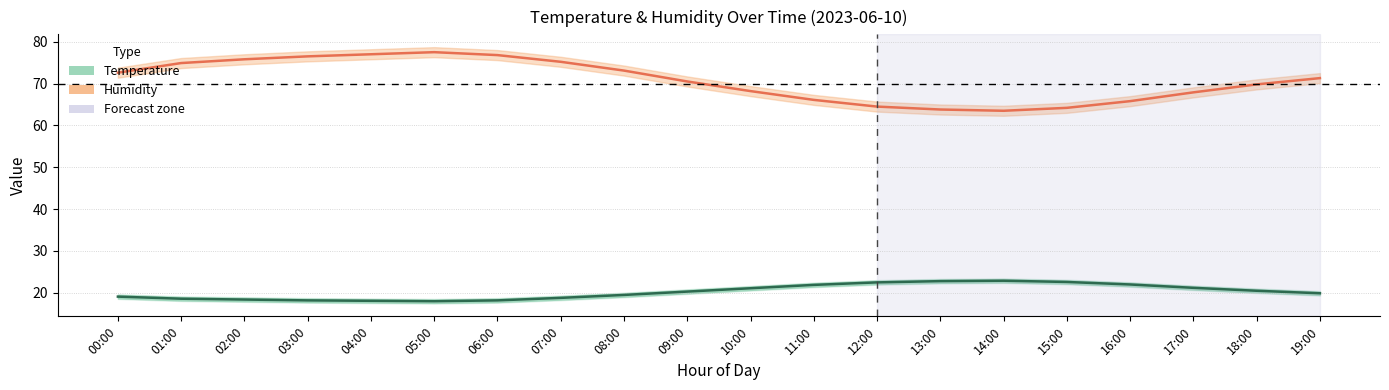

Where does the Temperature (°C) series first go above 20?

09:00